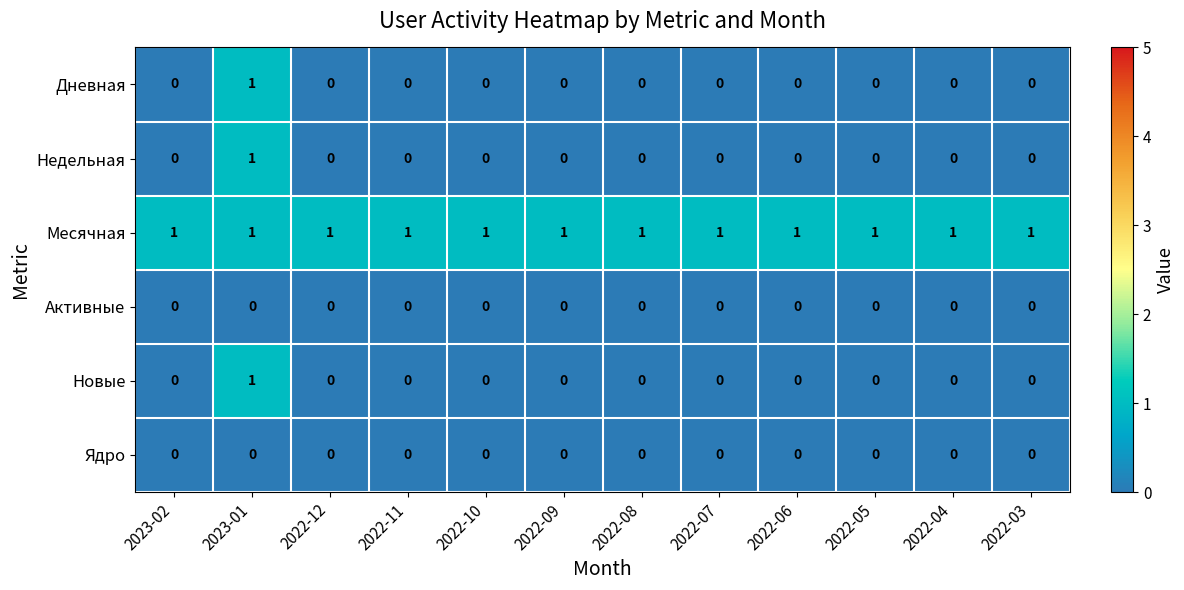

Is it true that Новые equals 1 at 2022-12?

False